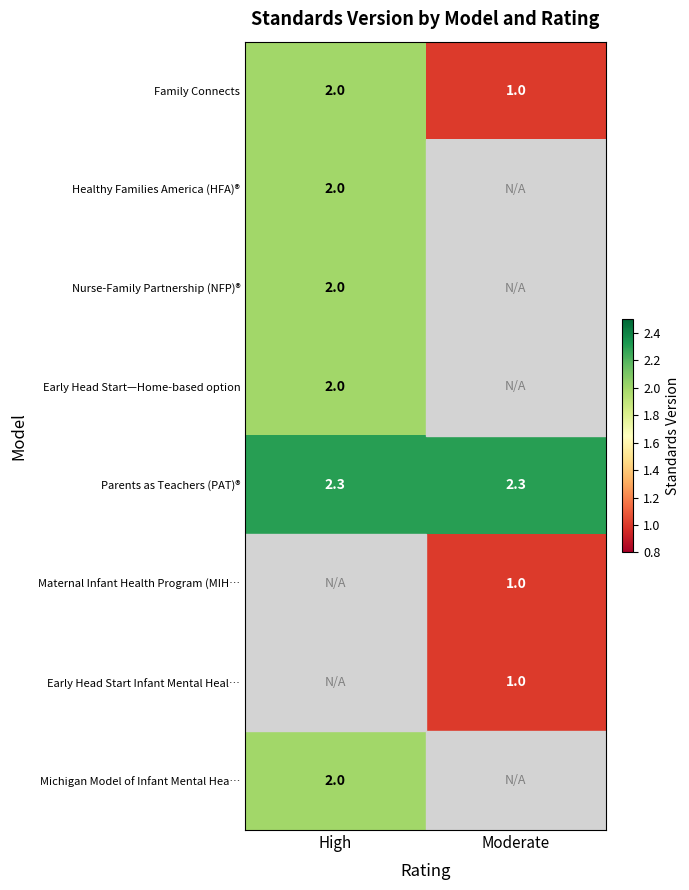

At which category is the sum across all series the highest?

High